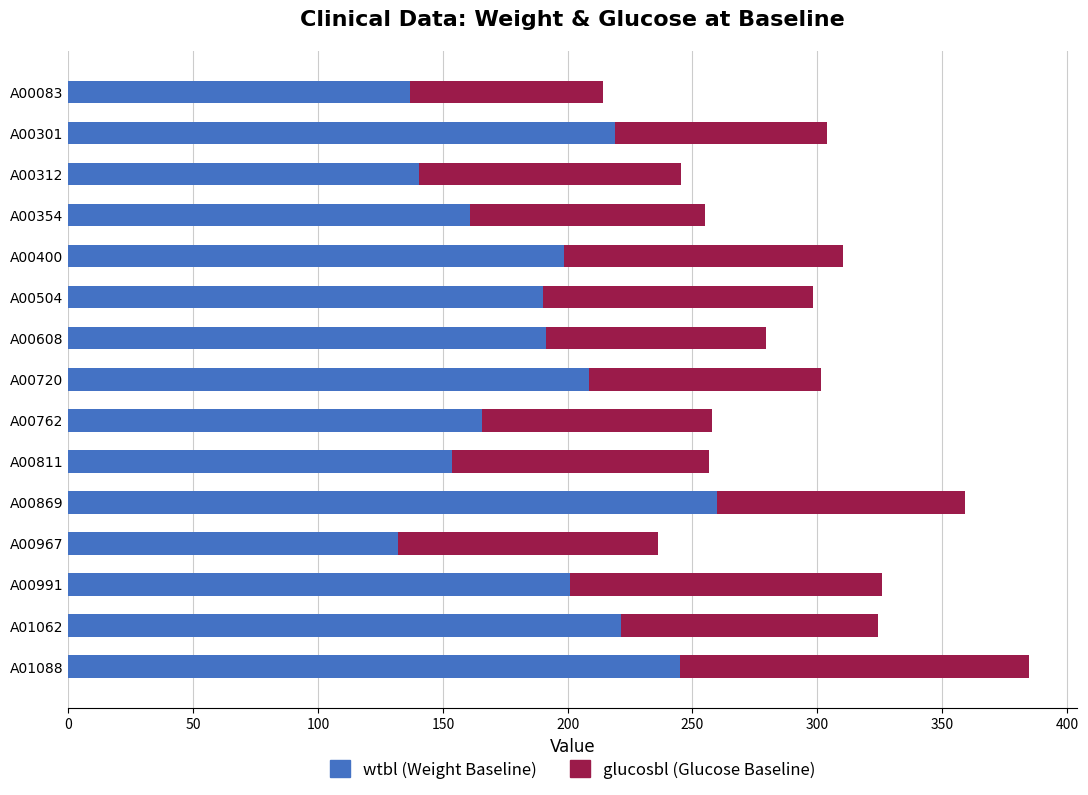

How many categories are shown in the chart?

15